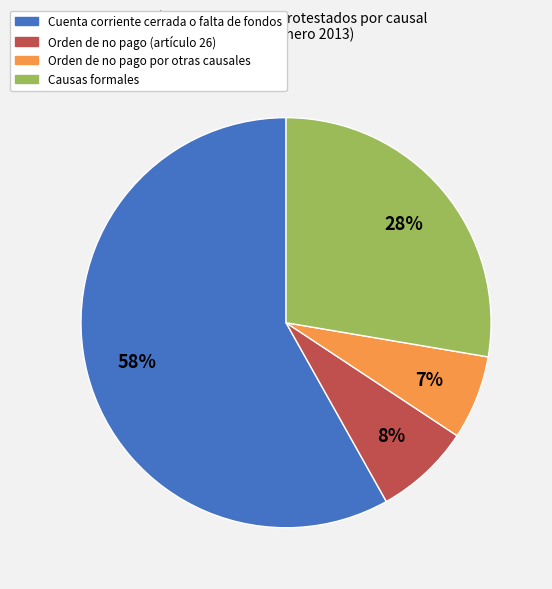

Which has a higher value, Cuenta corriente cerrada o falta de fondos or Causas formales?

Cuenta corriente cerrada o falta de fondos